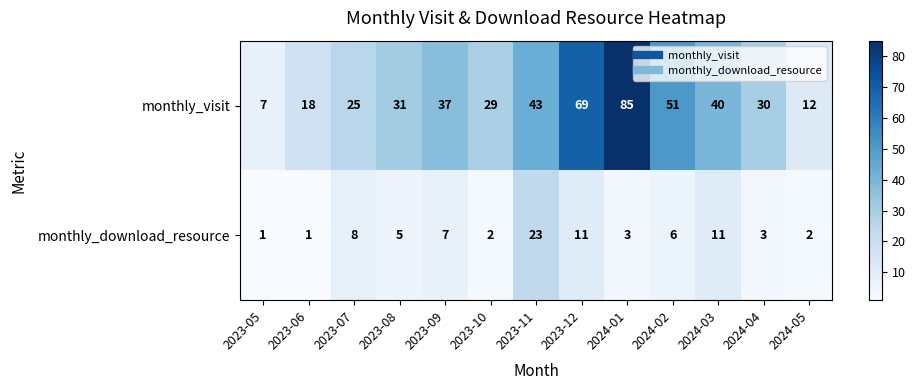

Rank the series by their maximum value, from highest to lowest.

monthly_visit, monthly_download_resource